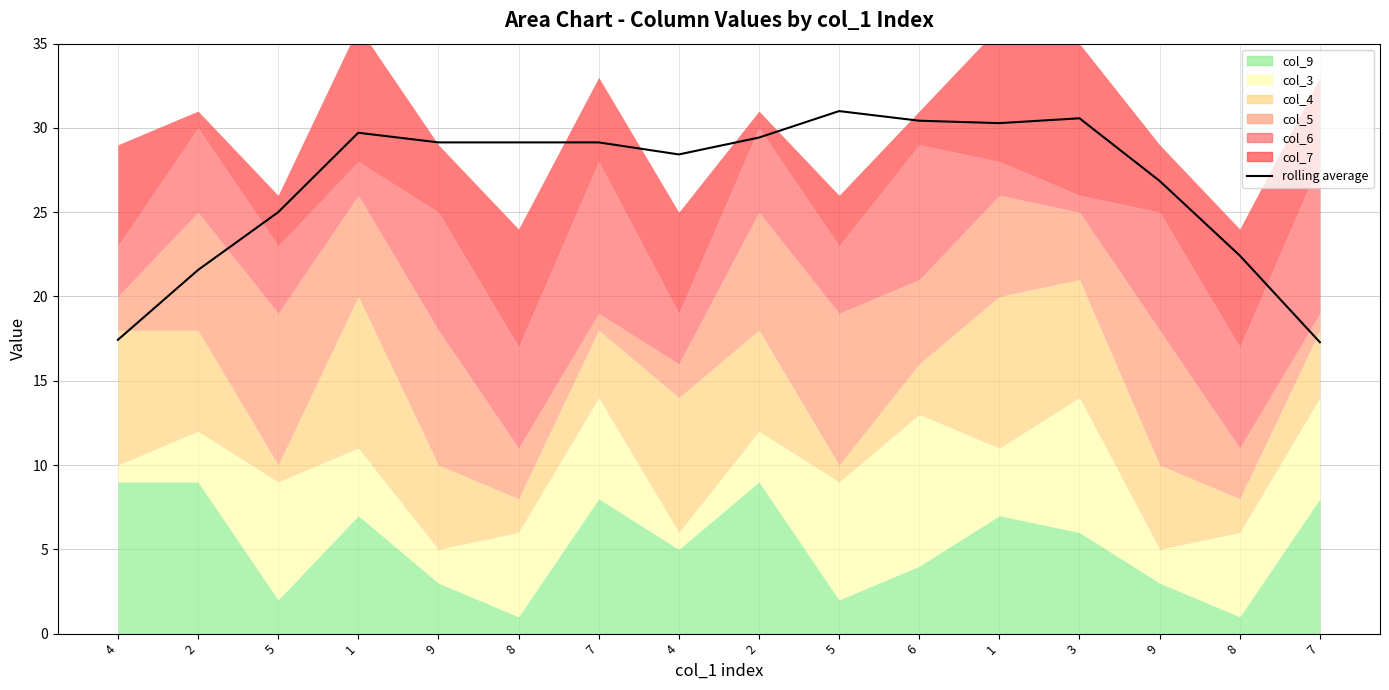

Reading right to left, what are all the values shown in this chart?

17.3	22.4	26.9	30.6	30.3	30.4	31.0	29.4	28.4	29.1	29.1	29.1	29.7	25.0	21.6	17.4